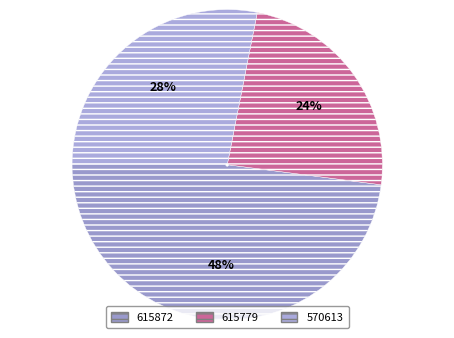

Is it true that 570613 is 28% of the pie?

True